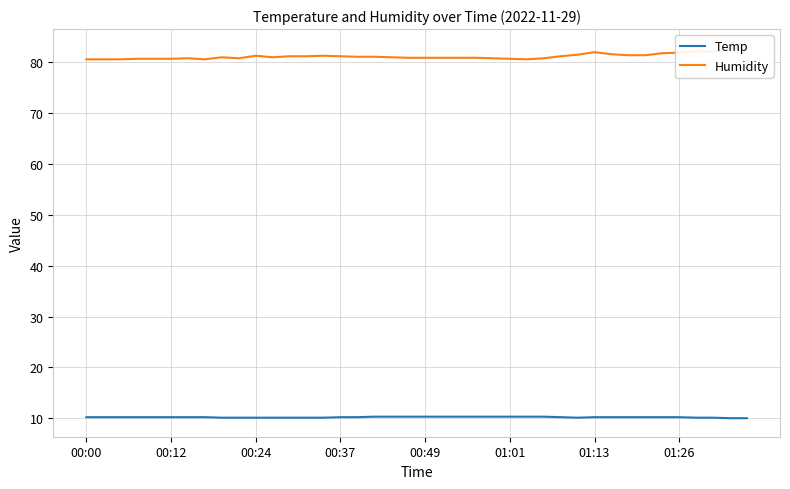

Which series has the largest total across all categories?

Humidity